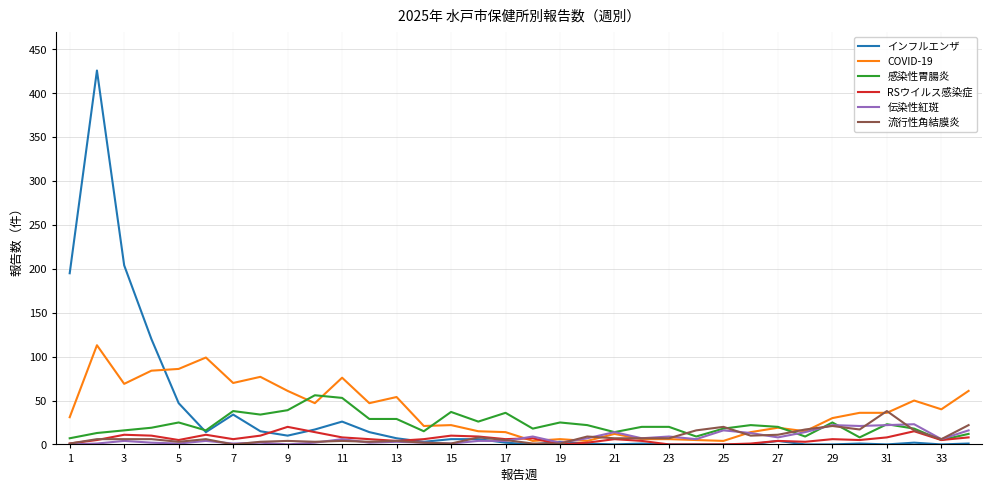

What is the maximum value for RSウイルス感染症?

20